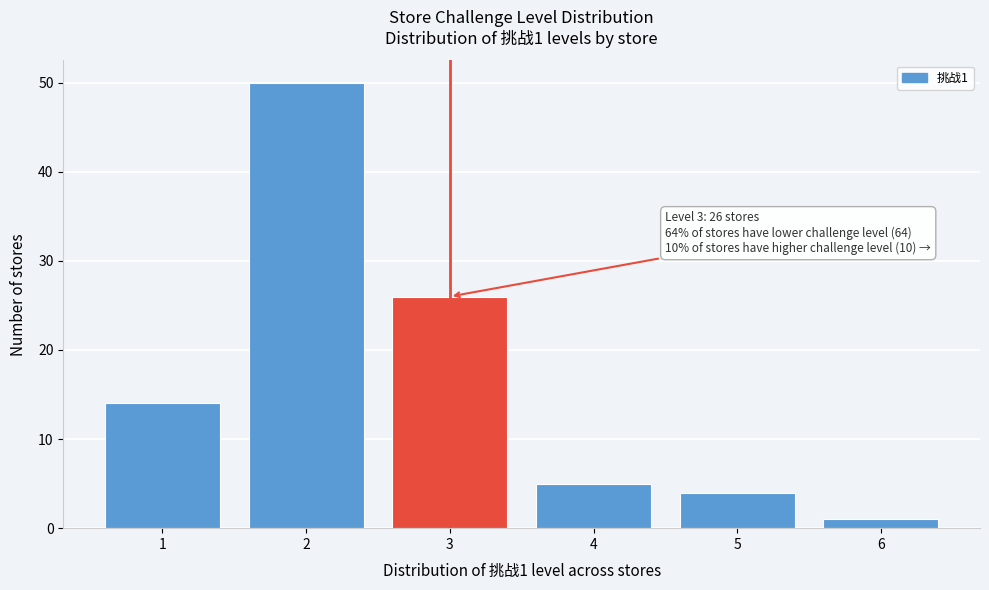

Reading left to right, what are all the values shown in this chart?

1=14	2=50	3=26	4=5	5=4	6=1